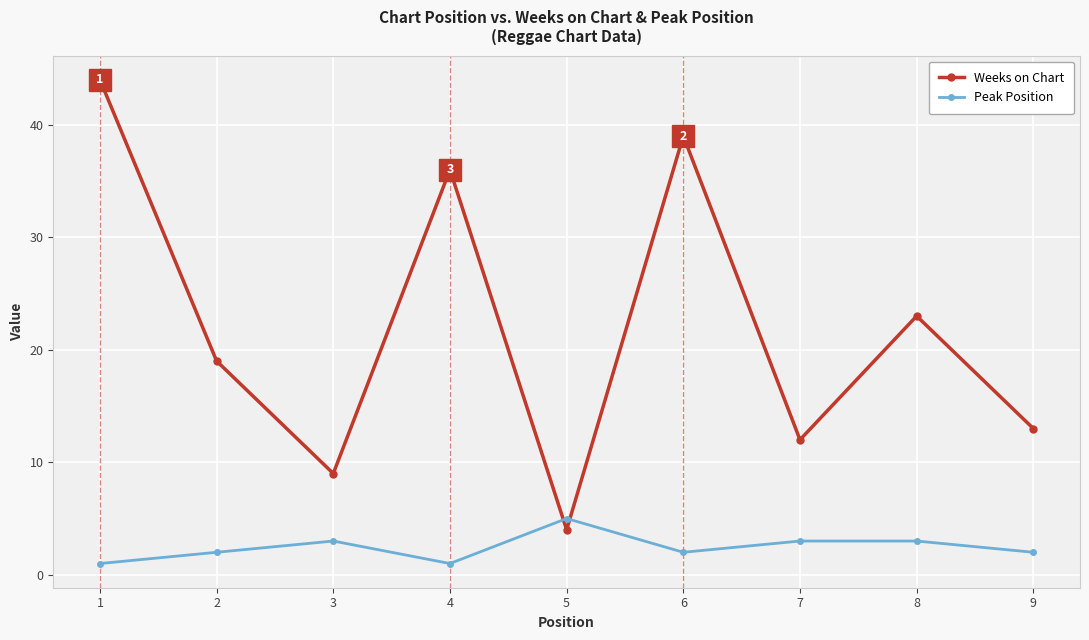

Rank the series by their maximum value, from lowest to highest.

Peak Position, Weeks on Chart